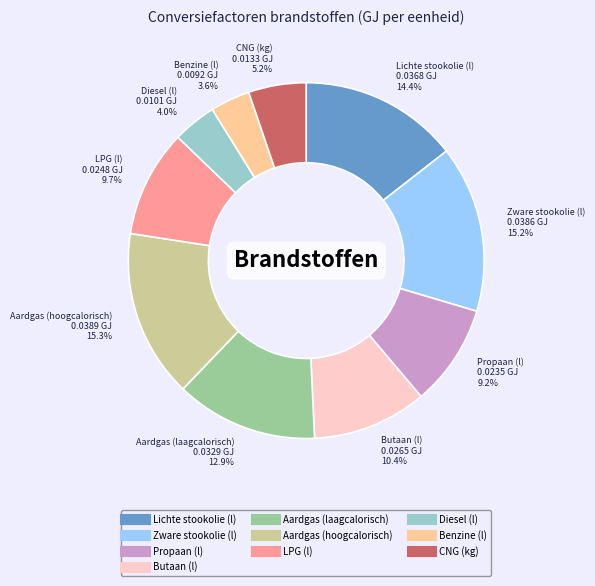

How many segments does this pie chart have?

10